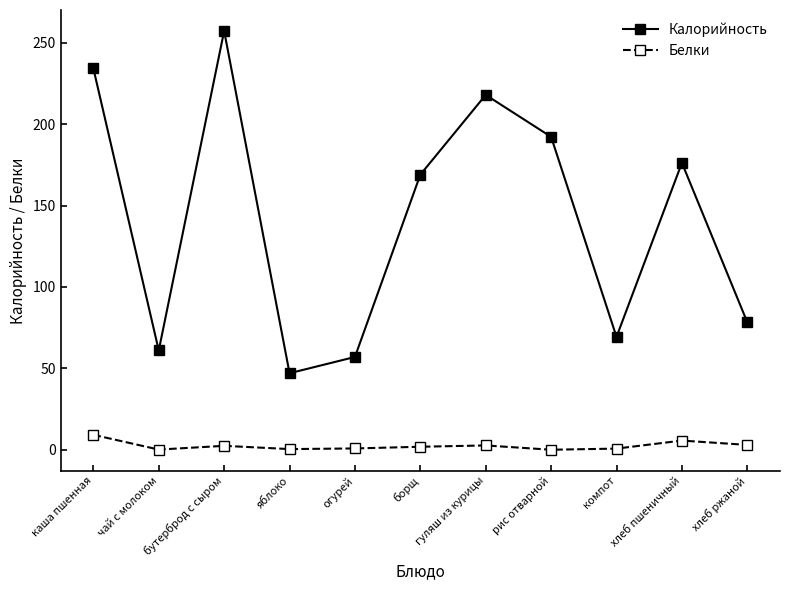

The value of Калорийность at каша пшенная is 112.2. True or false?

False